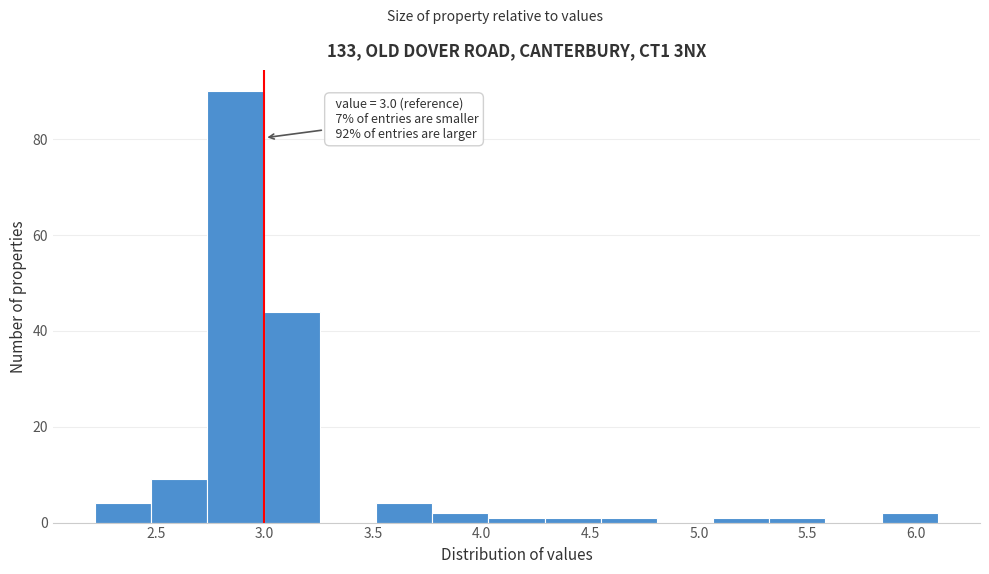

Which range on the x-axis has the tallest bar?

2.75 to 3.00